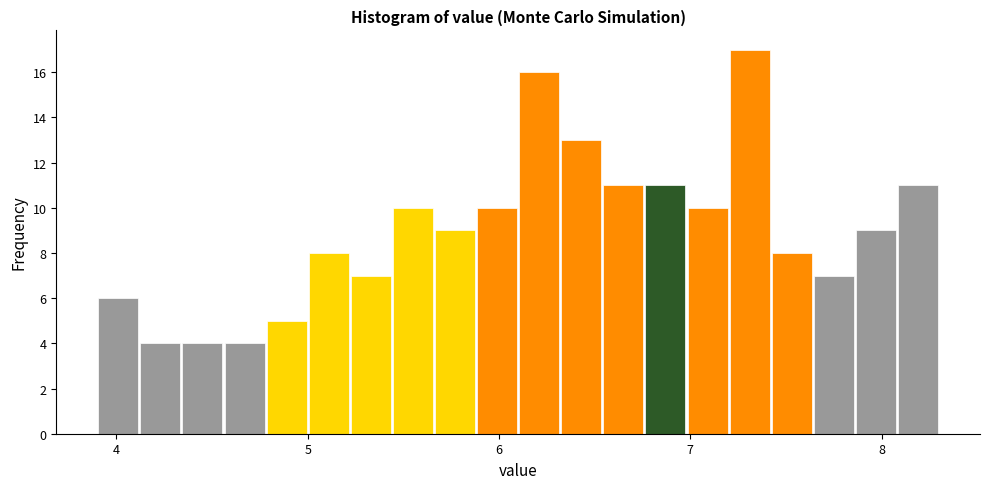

Read against the x-axis, roughly where is the centre of the tallest bar?

7.3